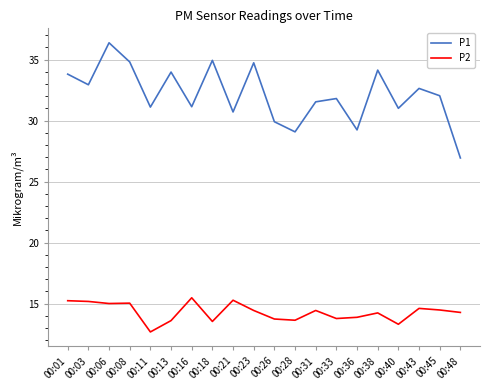

True or false: P2 and P1 cross at least once.

False